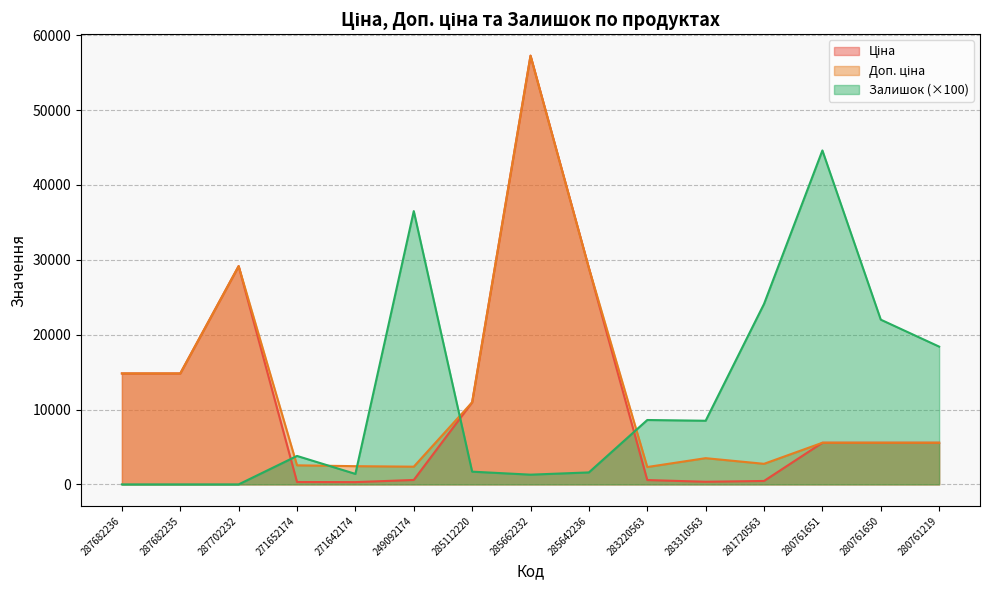

What is the label of the 5th point from the right?

283310563